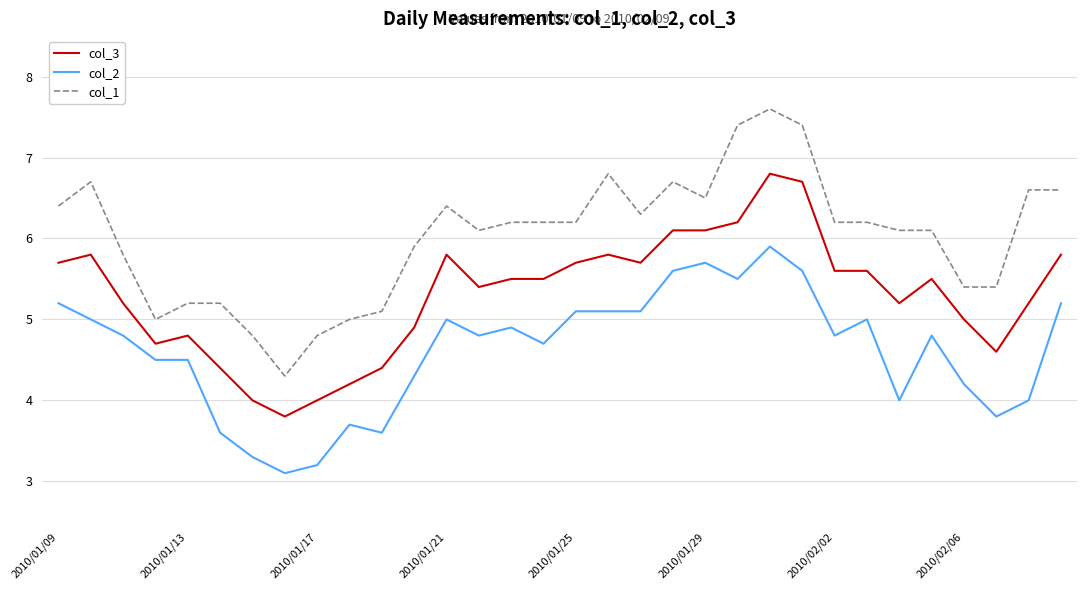

Which series has the largest total across all categories?

col_1